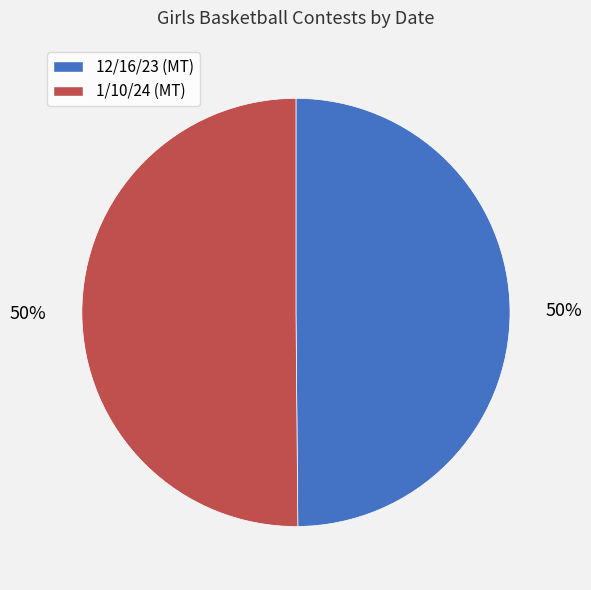

What percentage is the 12/16/23 (MT) slice, to the nearest percent?

50%